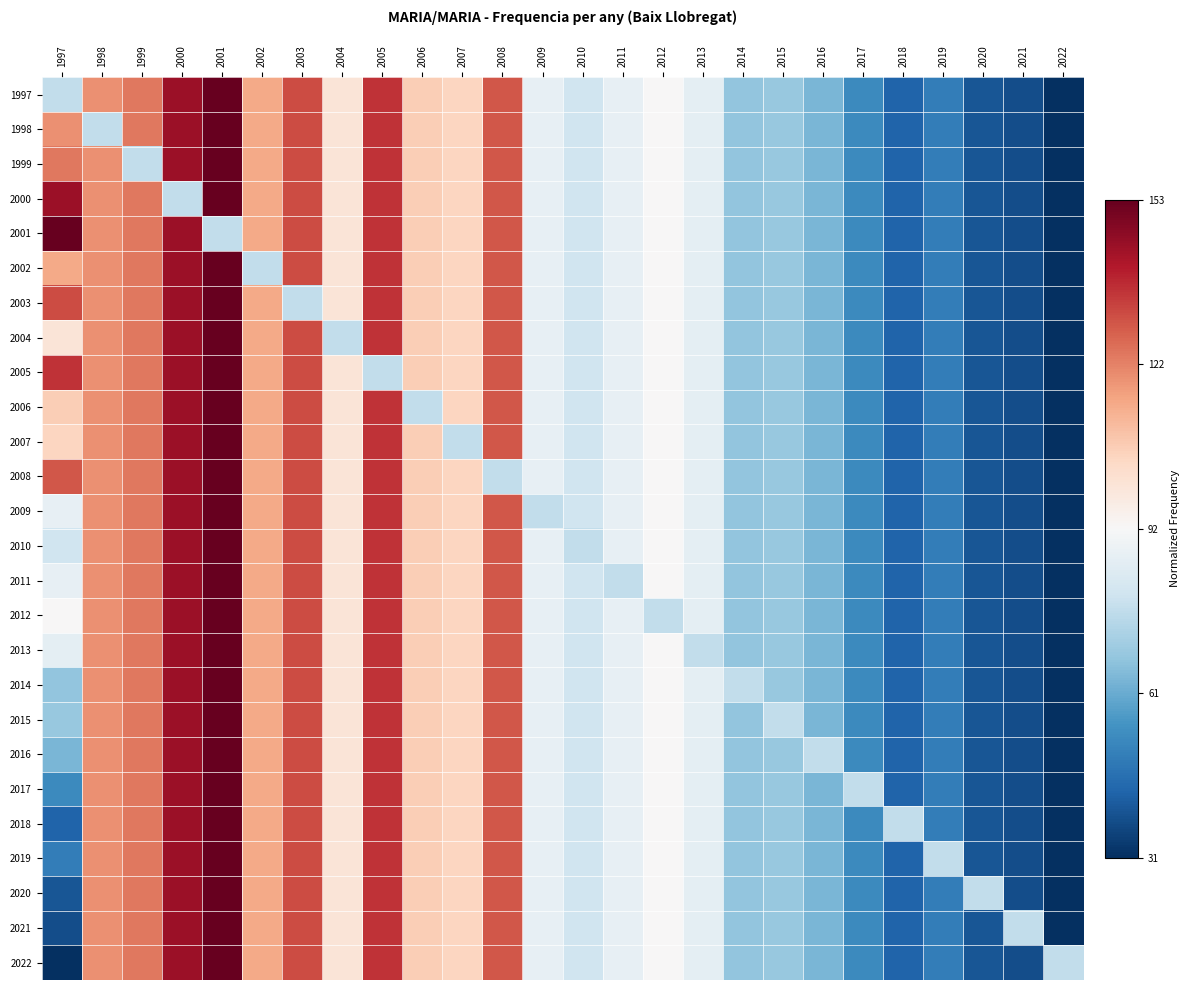

At 2001, list the series in order from smallest to largest.

2001, 1997, 1998, 1999, 2000, 2002, 2003, 2004, 2005, 2006, 2007, 2008, 2009, 2010, 2011, 2012, 2013, 2014, 2015, 2016, 2017, 2018, 2019, 2020, 2021, 2022